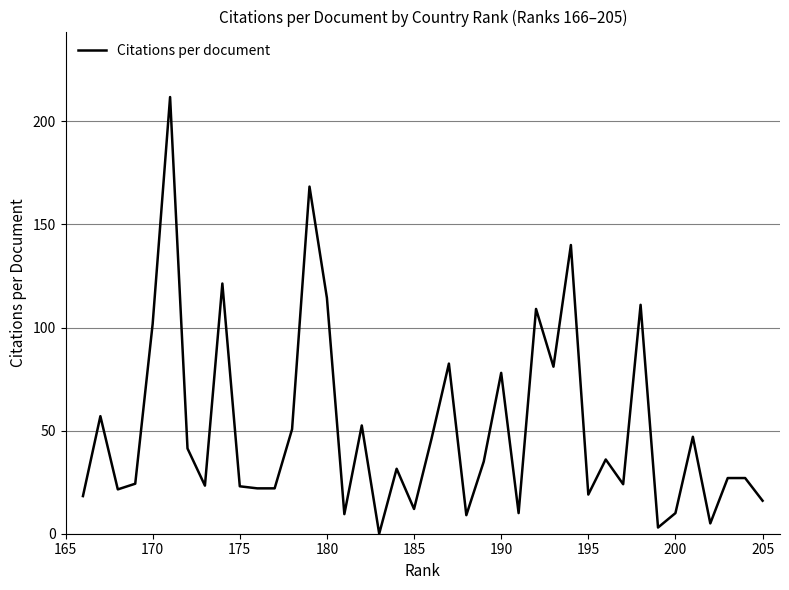

What is the greatest value displayed?

211.8